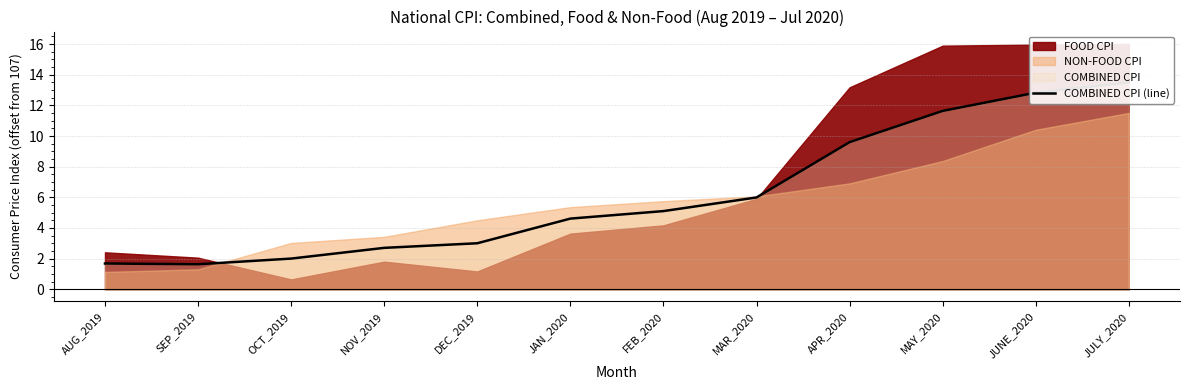

Does the chart have visible grid lines?

Yes